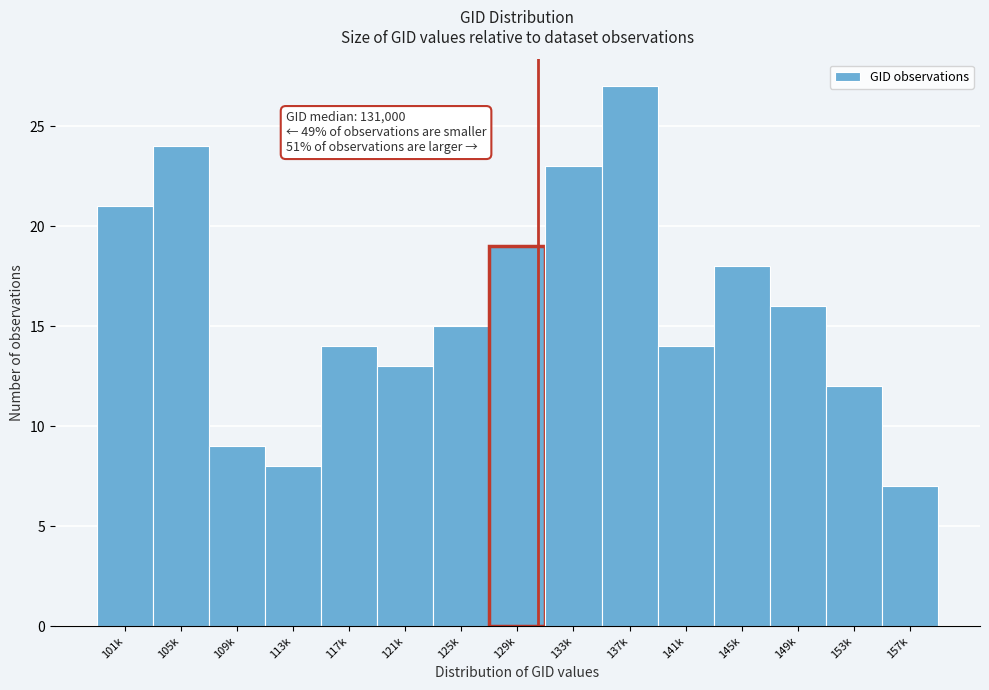

Reading left to right, extract all data points from this chart.

101k=21	105k=24	109k=9	113k=8	117k=14	121k=13	125k=15	129k=19	133k=23	137k=27	141k=14	145k=18	149k=16	153k=12	157k=7